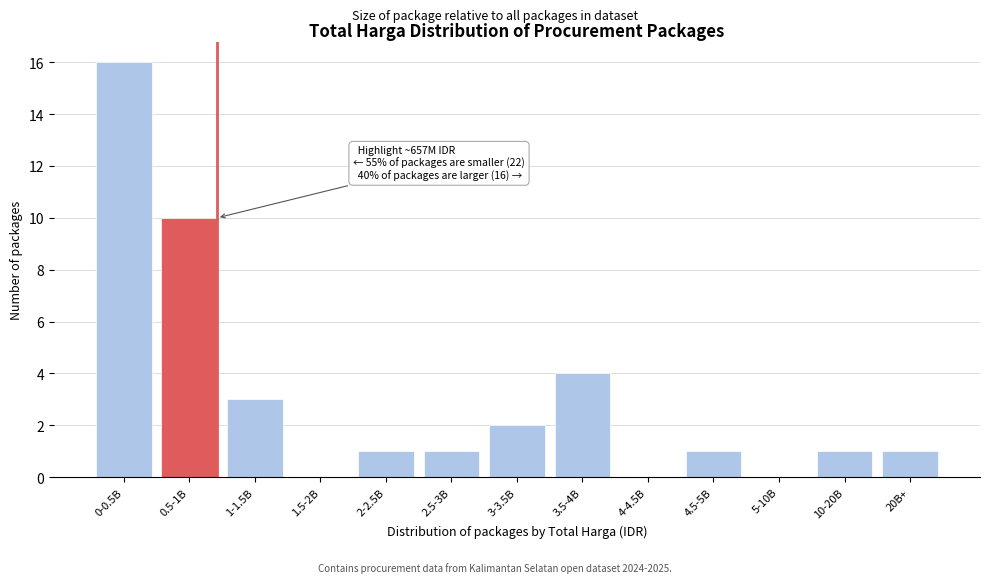

What is the ratio of the value at 20B+ to the value at 3-3.5B?

0.5